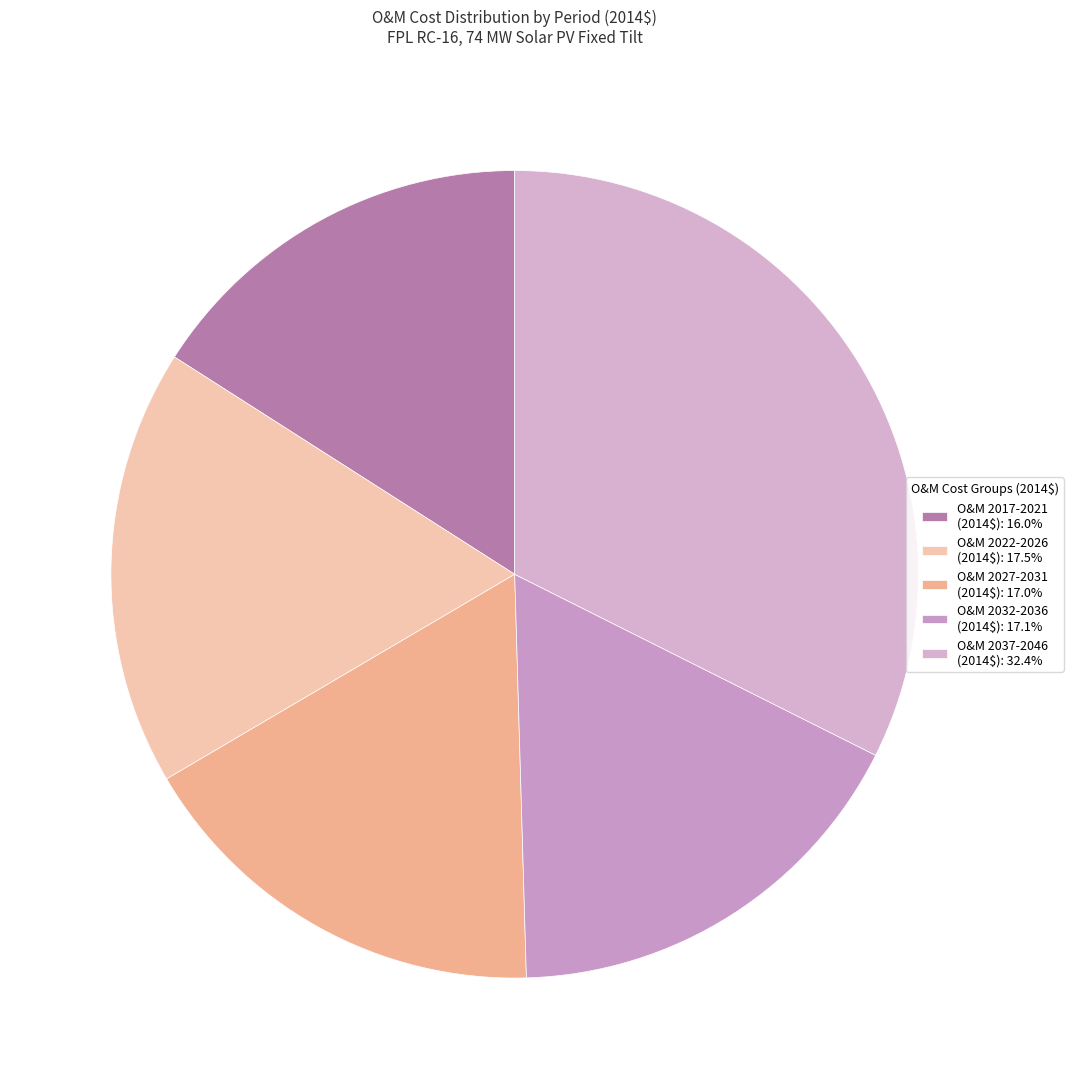

Which category has the smallest portion of the pie?

2021